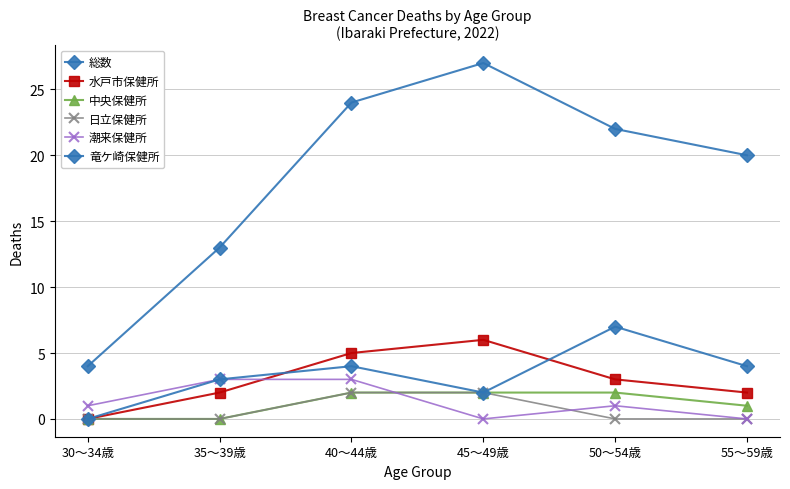

How many series are shown in this chart?

6